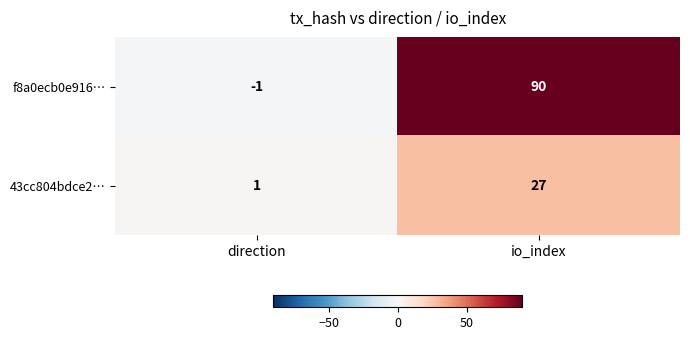

Reading right to left, list all the values displayed in this chart.

f8a0ecb0e916…: 90	-1
43cc804bdce2…: 27	1